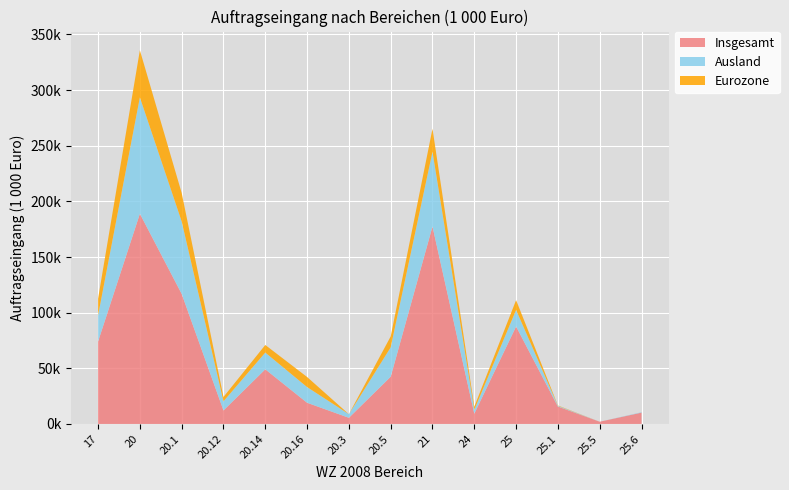

Reading left to right, list all the values displayed in this chart.

Insgesamt: 17=74119.3	20=188923.6	20.1=116884.3	20.12=12127.1	20.14=49106.9	20.16=19055.0	20.3=5534.4	20.5=42446.7	21=177421.0	24=9238.8	25=87586.0	25.1=15671.9	25.5=1990.7	25.6=10180.4
Ausland: 17=23442.5	20=104552.6	20.1=65066.6	20.12=8199.3	20.14=15029.9	20.16=14066.6	20.3=3238.5	20.5=26395.5	21=67186.5	24=3513.0	25=14862.4	25.1=603.5	25.5=0.0	25.6=361.0
Eurozone: 17=15014.9	20=42352.4	20.1=25622.6	20.12=3917.8	20.14=6832.1	20.16=9078.6	20.3=0.0	20.5=9812.1	21=20691.8	24=2736.1	25=8810.8	25.1=331.7	25.5=0.0	25.6=0.0